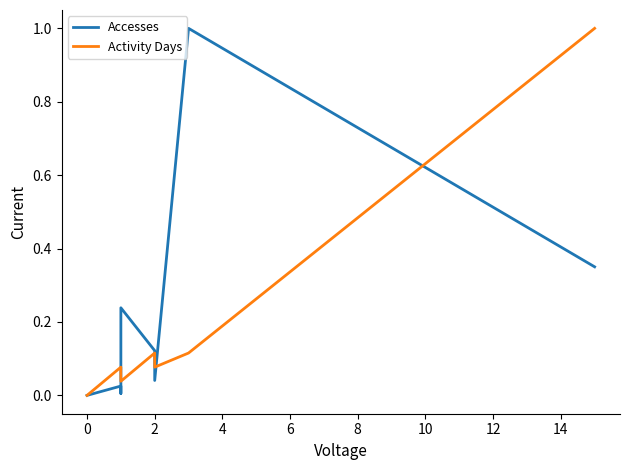

Which series has the widest spread of values?

Accesses